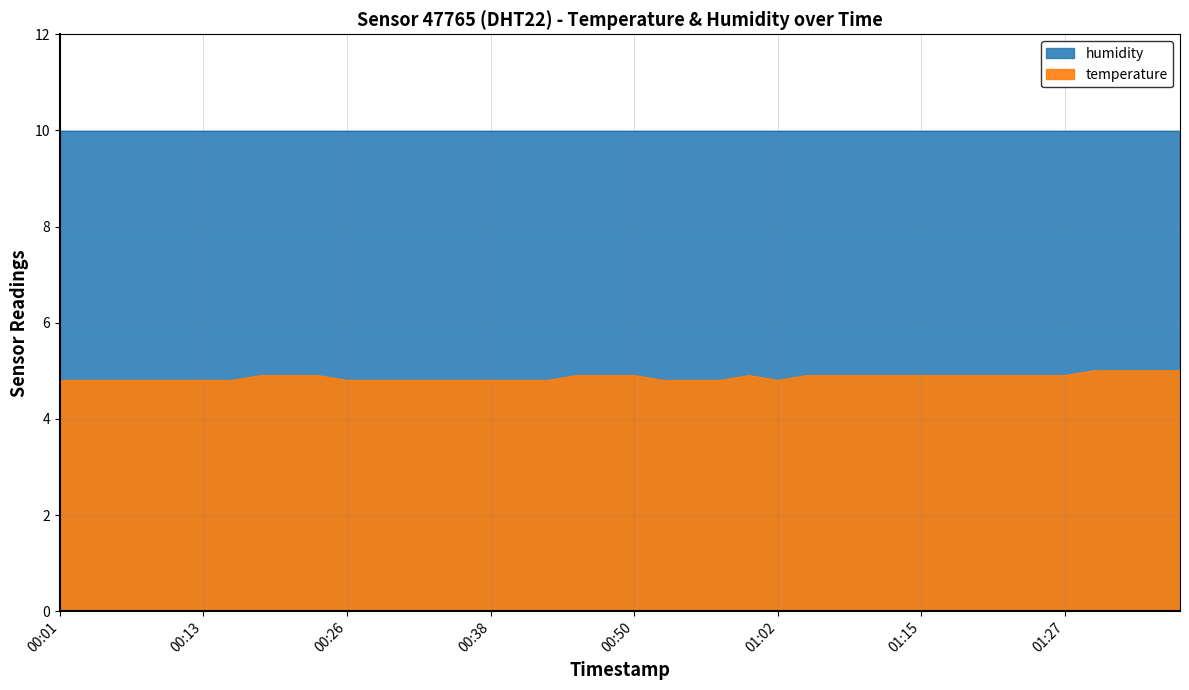

What is the sum of all values?

194.5